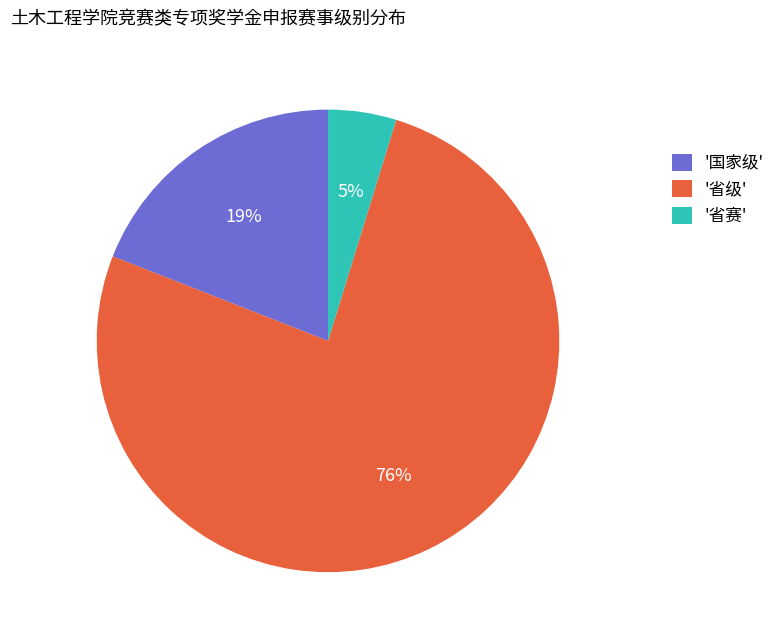

To the nearest percent, what portion does '省级' represent?

76%